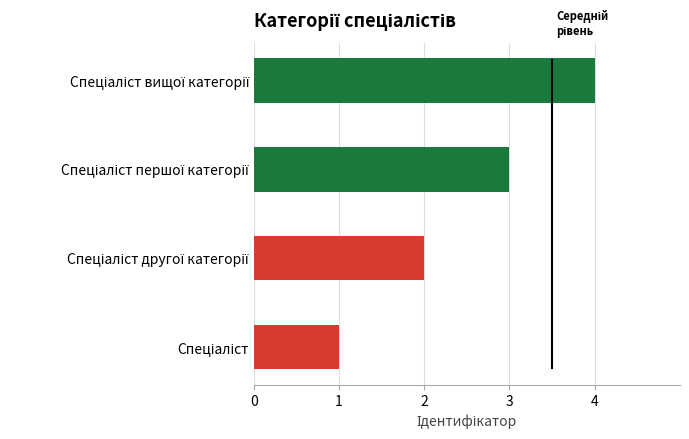

What value does the data have at Спеціаліст першої категорії?

3